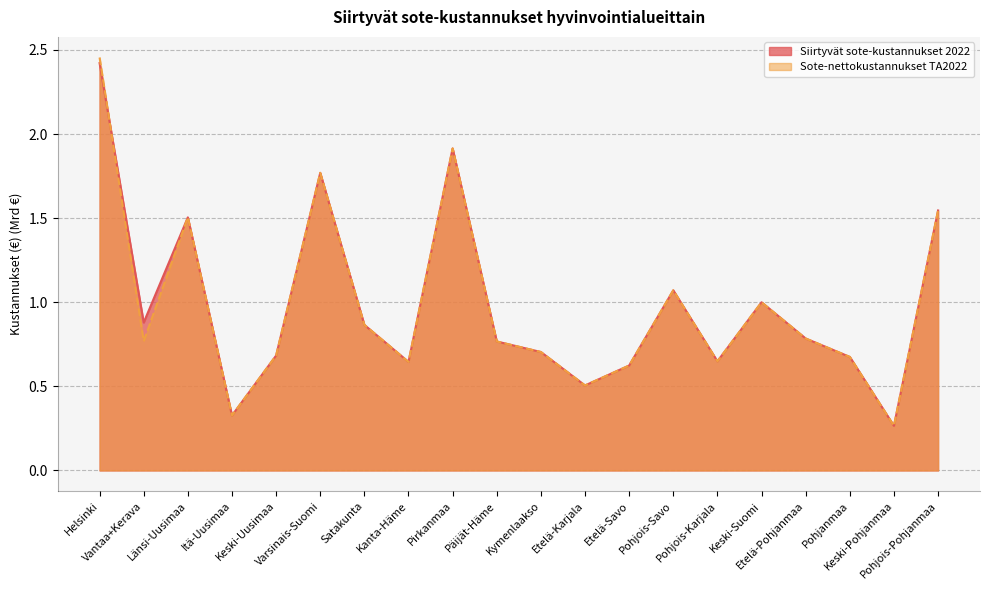

What is the sum of the Sote-nettokustannukset TA2022 values at Kanta-Häme and Pohjois-Karjala?

1.3